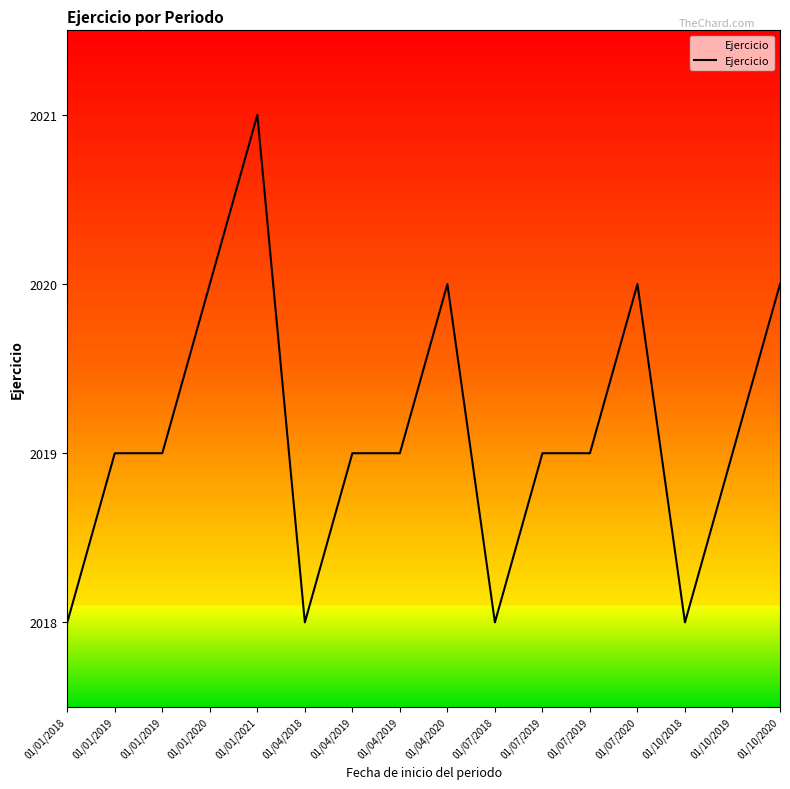

What is the value of the 1st point from the left?

2018